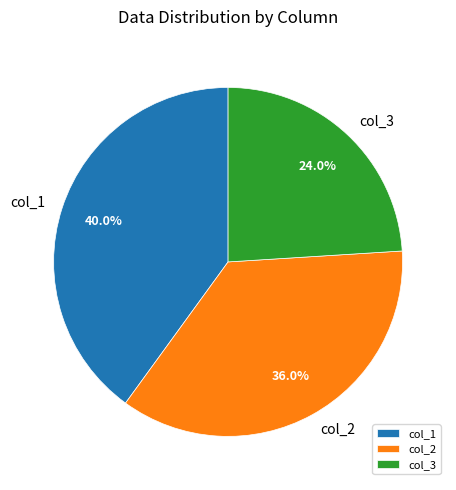

To the nearest percent, what is the average slice percentage?

33%